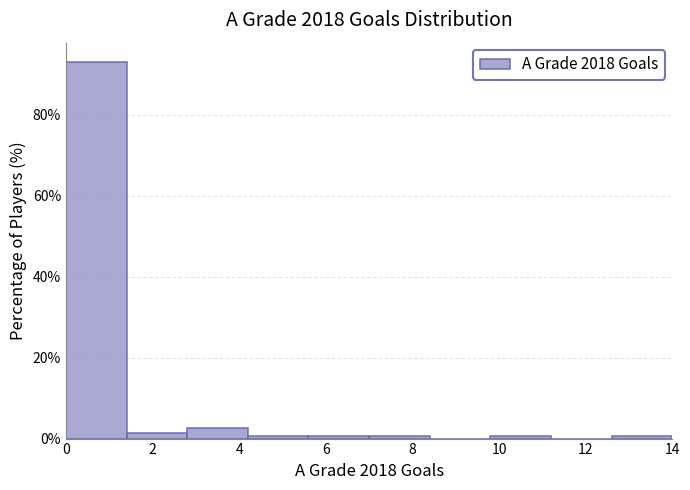

Reading left to right, list every bar in this chart as the range it spans on the x-axis followed by its height. The values are not printed on the chart, so give them approximately, as read against the axis.

0.0 to 1.4: 94
1.4 to 2.8: under 2
2.8 to 4.2: 2
4.2 to 5.6: under 2
5.6 to 7.0: under 2
7.0 to 8.4: under 2
8.4 to 9.8: 0
9.8 to 11.2: under 2
11.2 to 12.6: 0
12.6 to 14.0: under 2